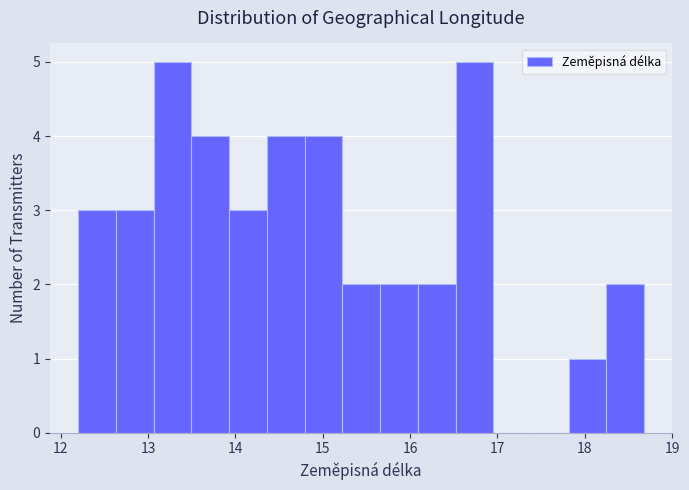

Reading left to right, list every bar in this chart as the range it spans on the x-axis followed by its height. Neither the bar edges nor the heights are printed on the chart, so give them approximately, as read against the axes.

12.2 to 12.6: 3
12.6 to 13.1: 3
13.1 to 13.5: 5
13.5 to 13.9: 4
13.9 to 14.4: 3
14.4 to 14.8: 4
14.8 to 15.2: 4
15.2 to 15.7: 2
15.7 to 16.1: 2
16.1 to 16.5: 2
16.5 to 17.0: 5
17.0 to 17.4: 0
17.4 to 17.8: 0
17.8 to 18.2: 1
18.2 to 18.7: 2